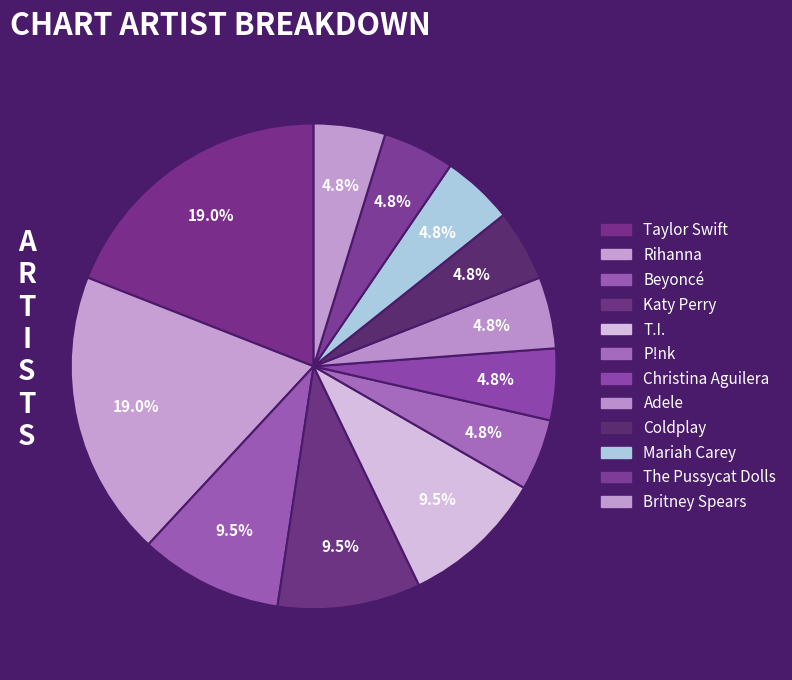

How many segments does this pie chart have?

12